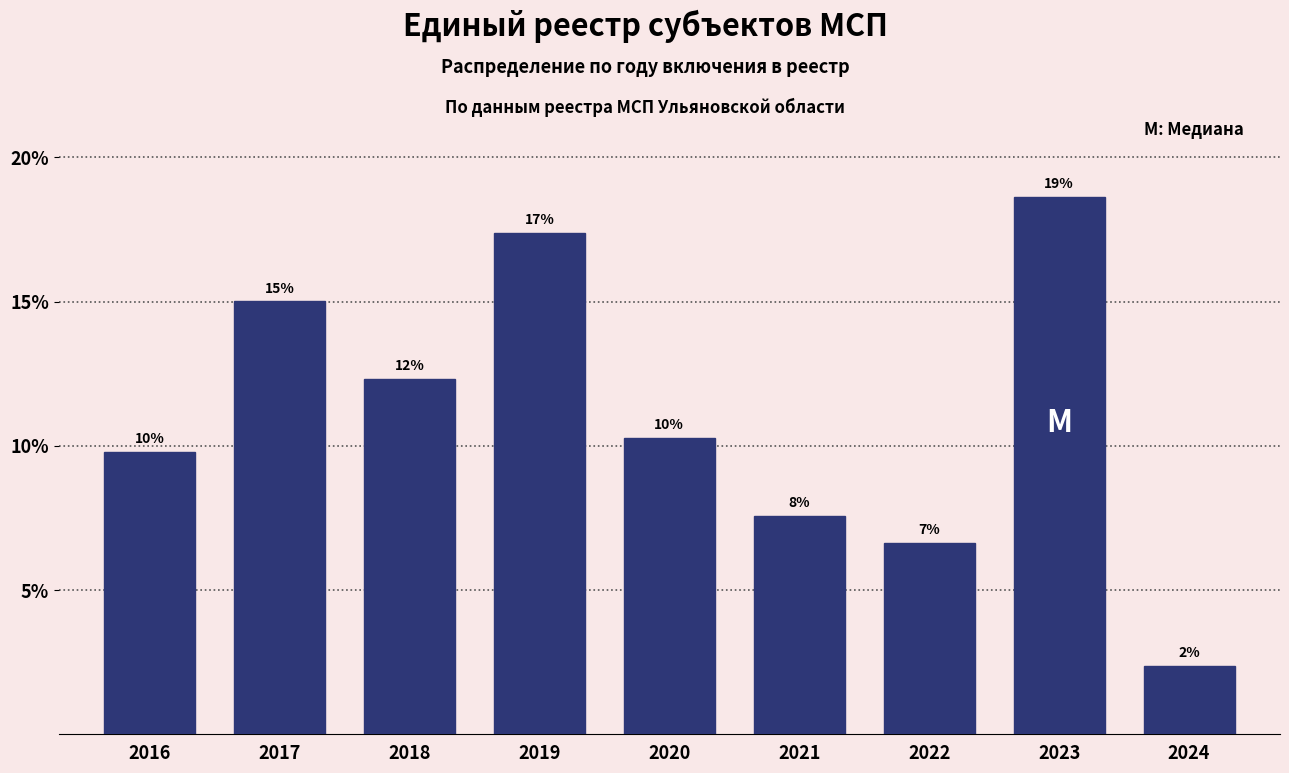

Are the bars horizontal?

No